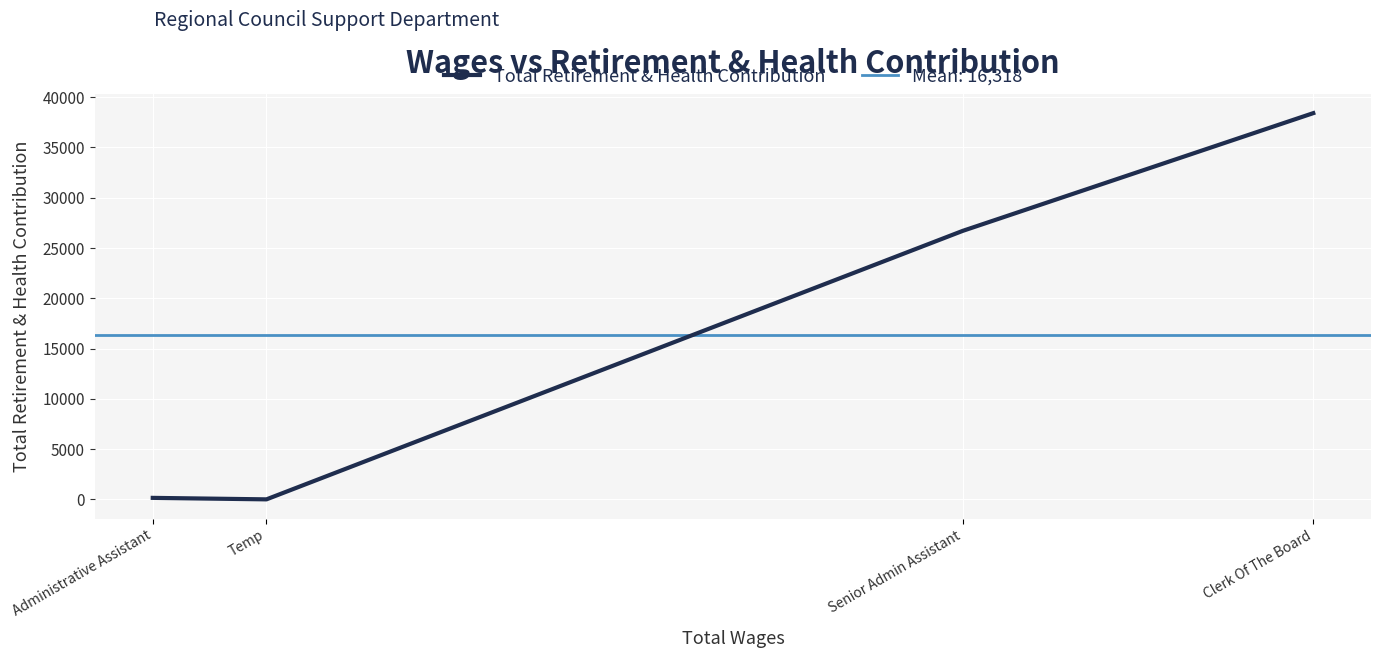

At which label does the data first exceed 26708?

Clerk Of The Board